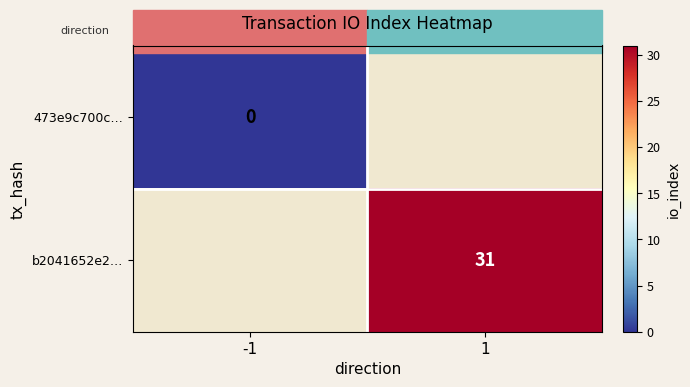

The b2041652e2… series shows 31 at 1. True or false?

True